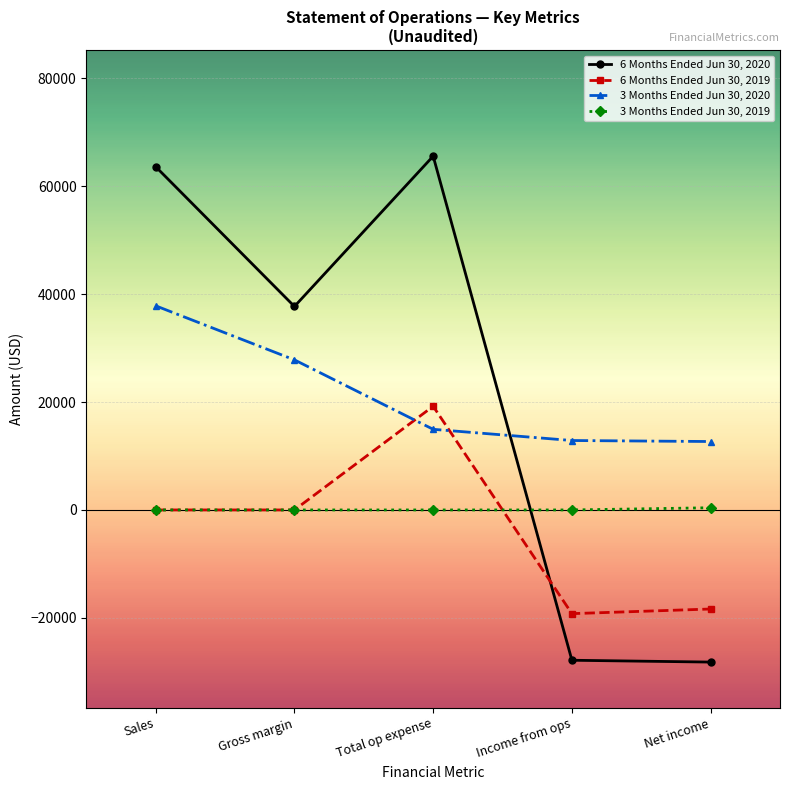

After their last crossing, which series has the higher values: 6 Months Ended Jun 30, 2019 or 6 Months Ended Jun 30, 2020?

6 Months Ended Jun 30, 2019